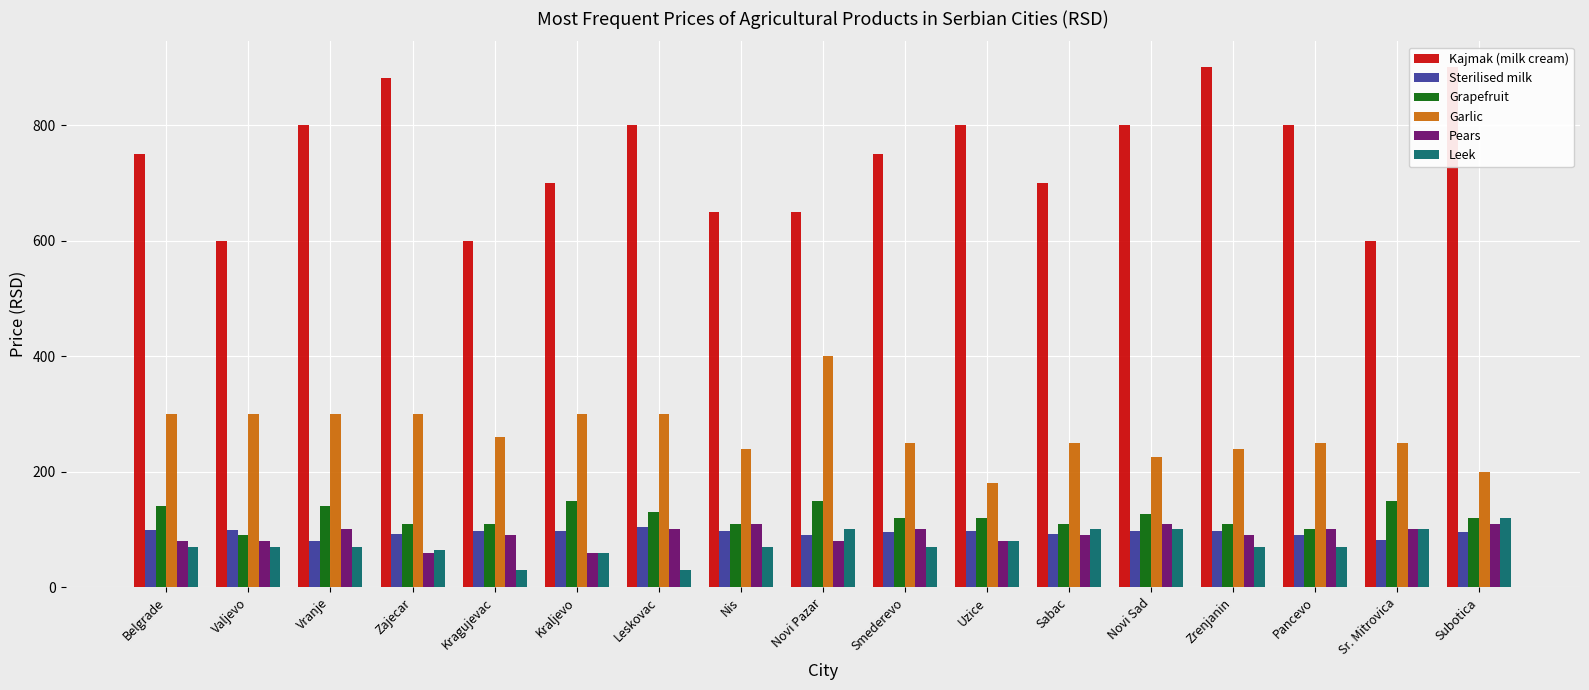

Is the value of Grapefruit at Belgrade greater than the value of Leek at Uzice?

Yes